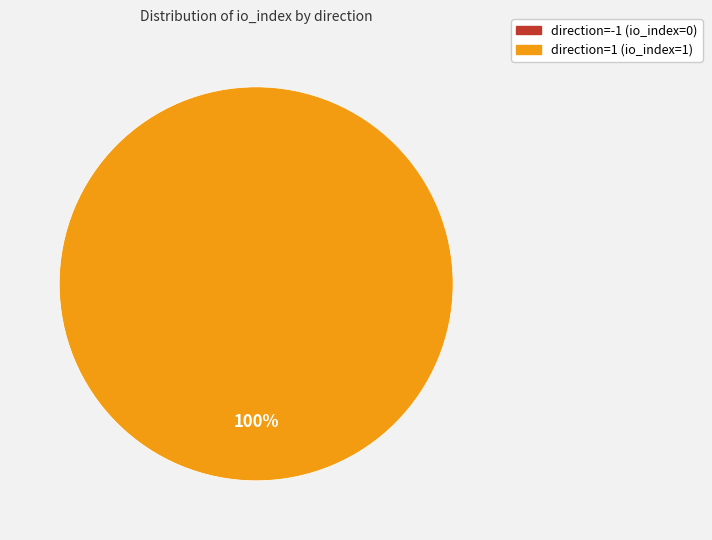

True or false: direction=-1 (io_index=0) accounts for 14% of the total.

False